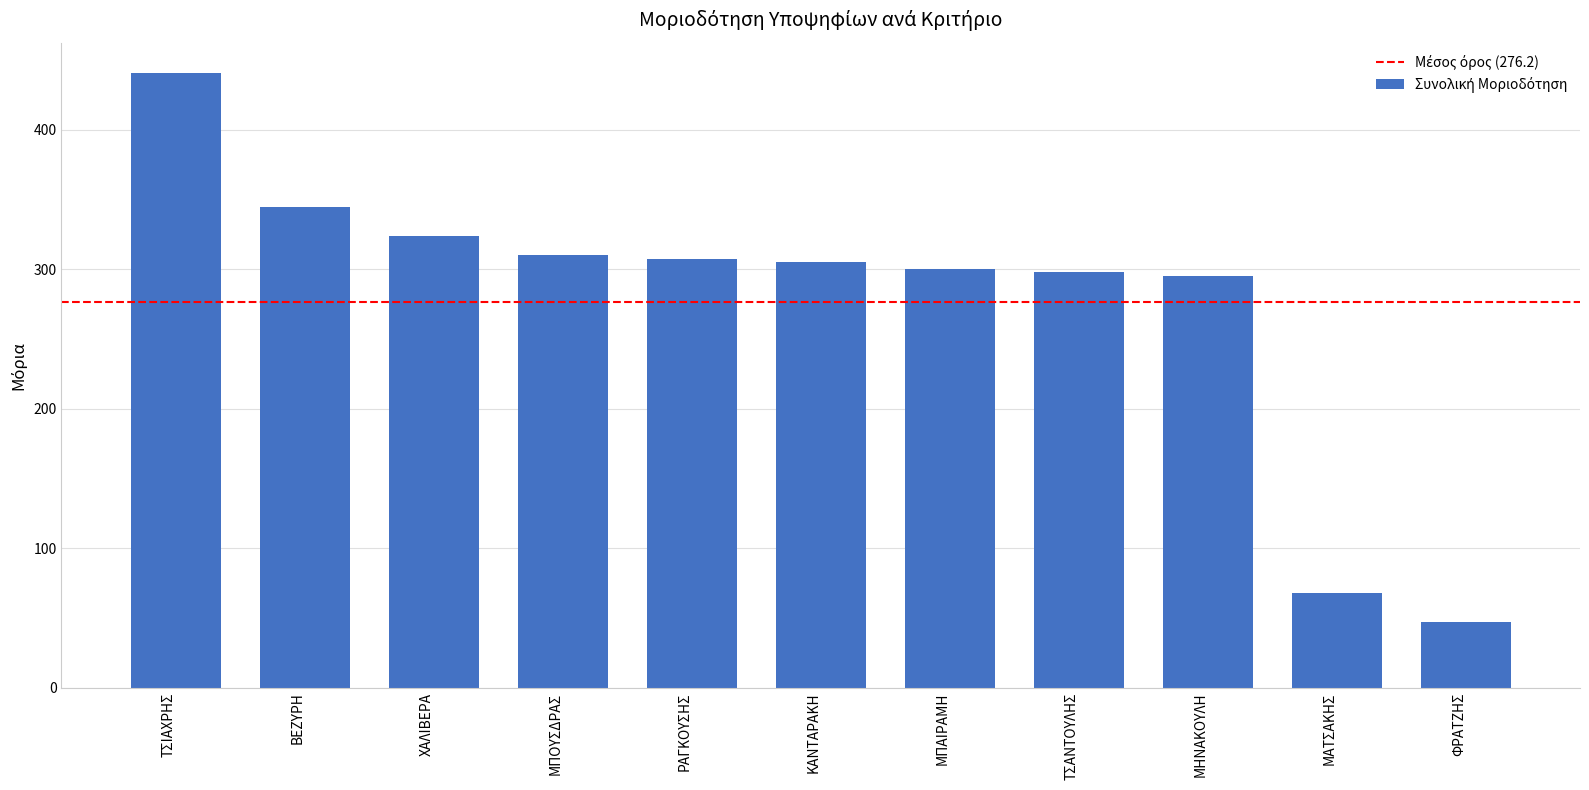

What is the sum of the values at ΜΑΤΣΑΚΗΣ and ΡΑΓΚΟΥΣΗΣ?

375.0